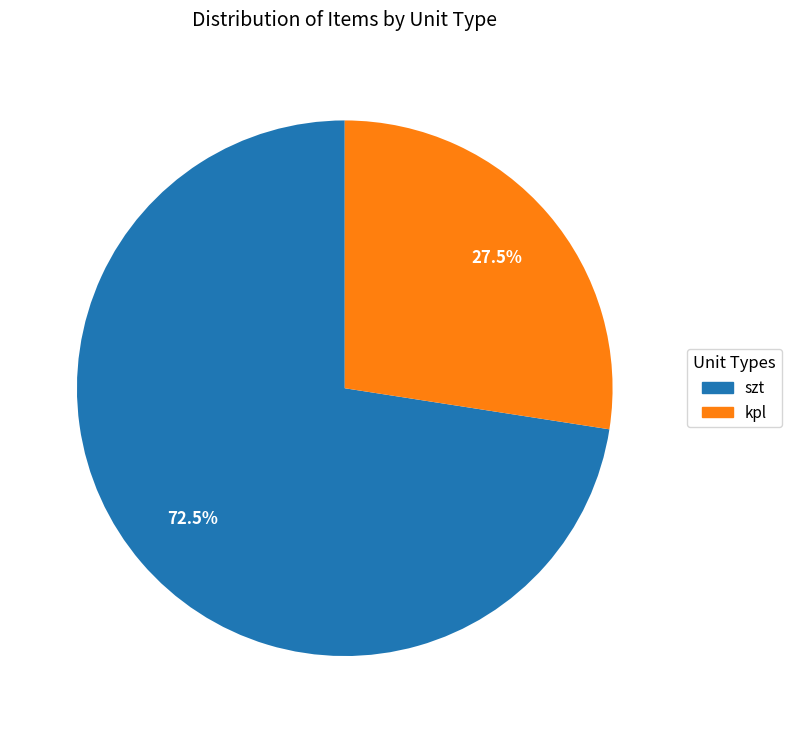

Combined, what portion of the pie is szt and kpl?

100.0%